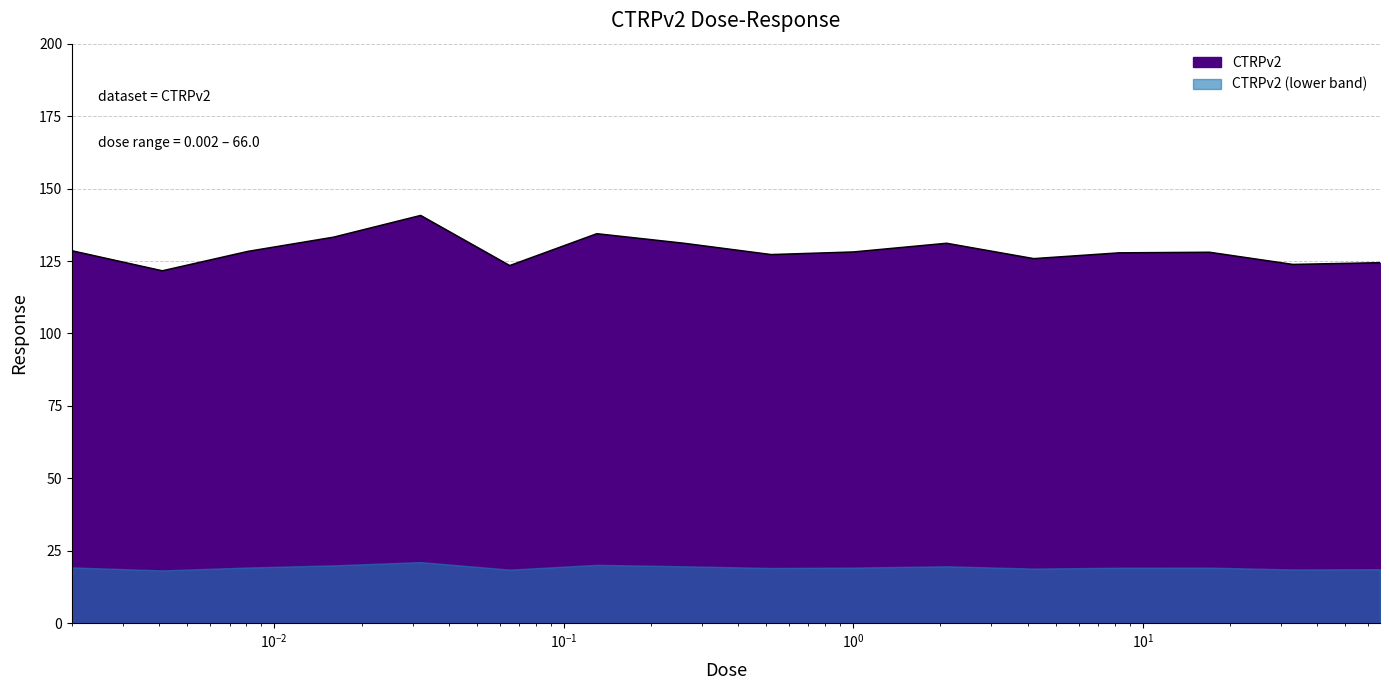

How many lines are shown in the chart?

1